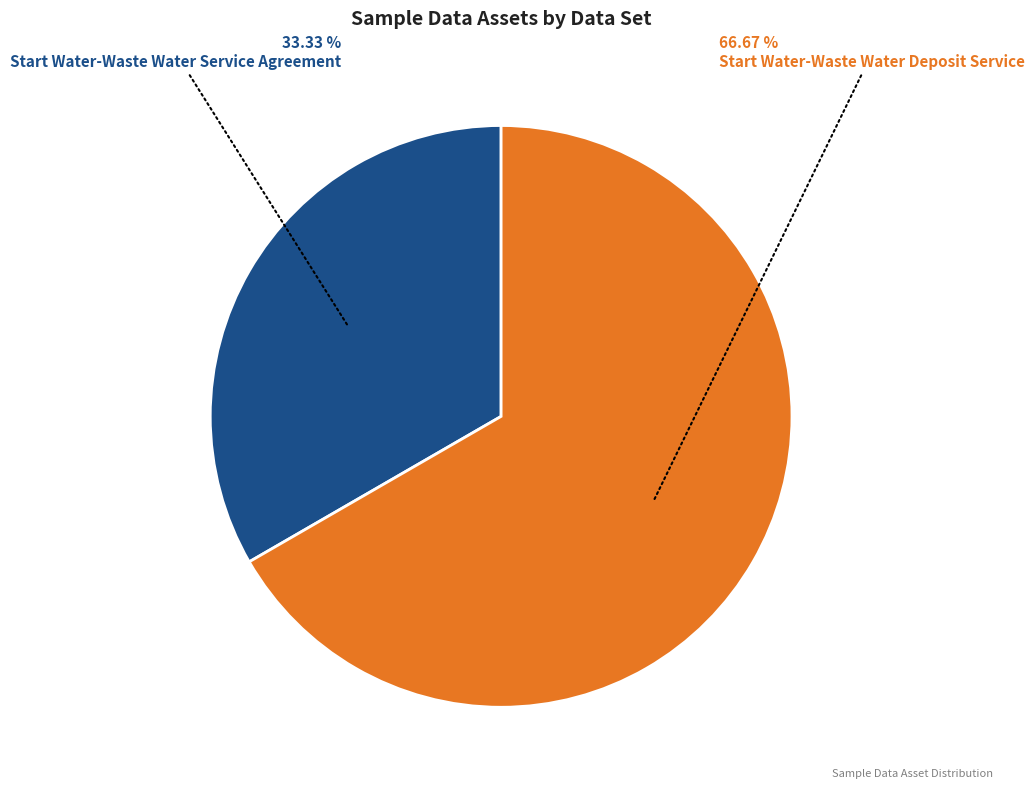

How many slices are in this pie chart?

2